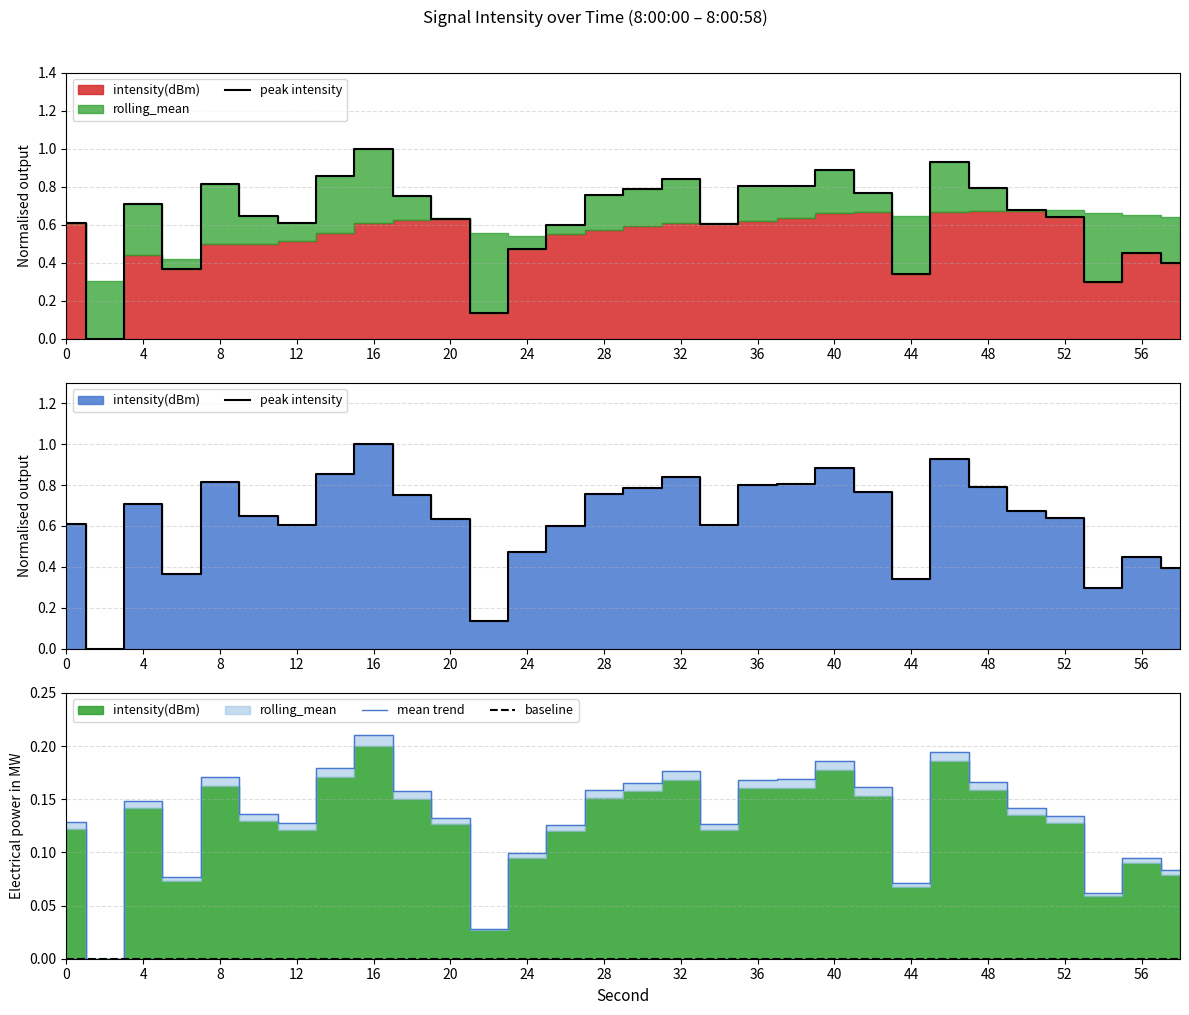

What is the value of the mean trend point at the 18th from the left?

0.1